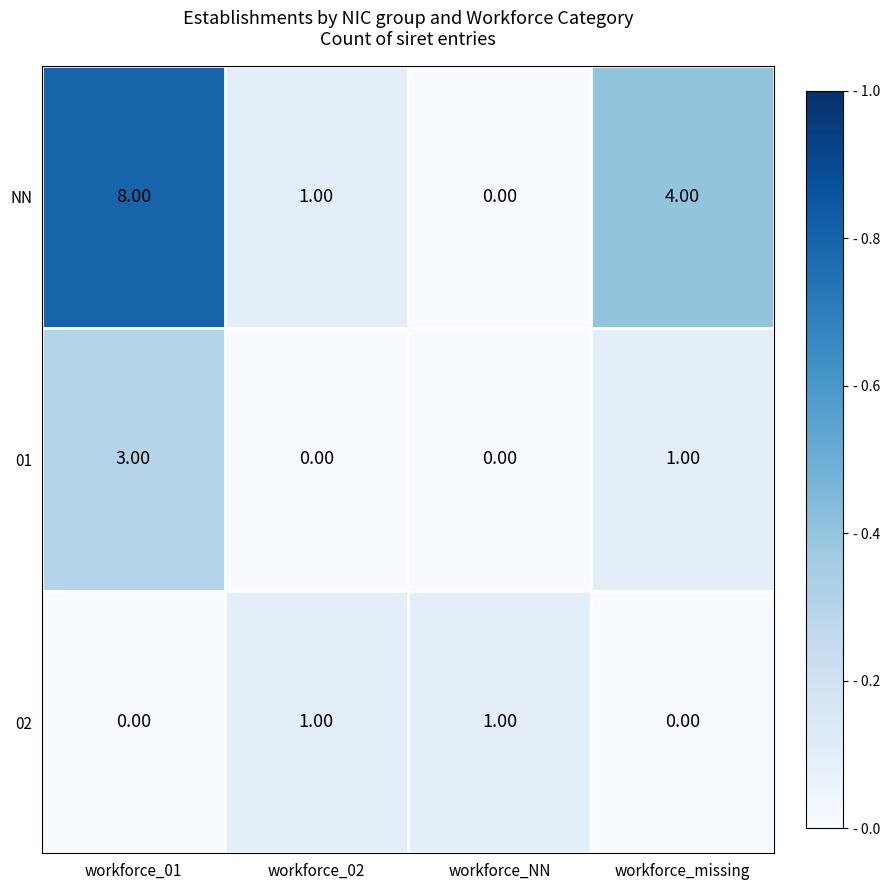

How many data points does each series have?

4